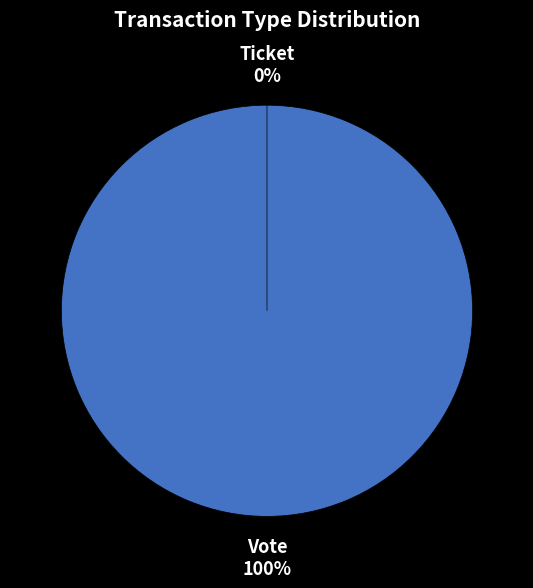

Rank the categories by value from highest to lowest.

Vote, Ticket